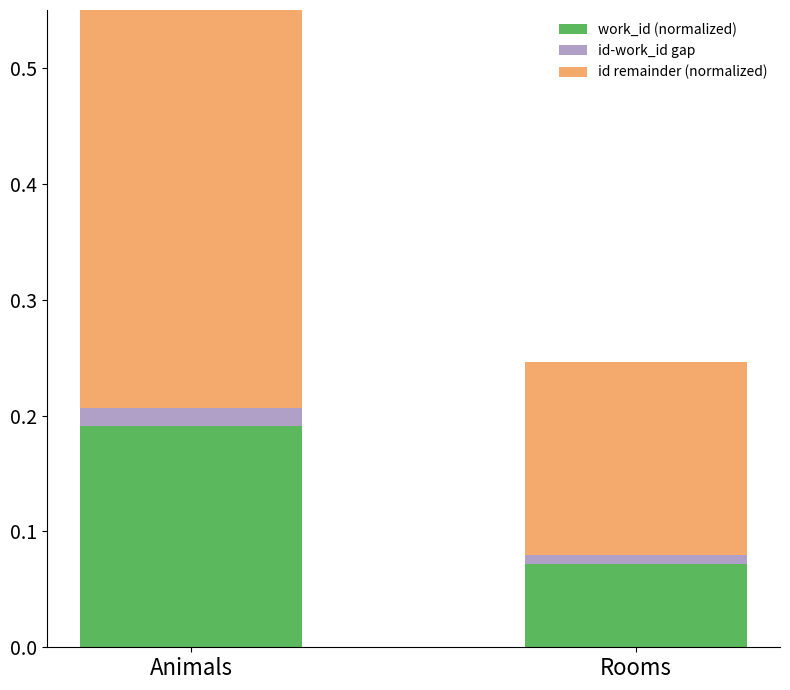

At how many categories does at least one series exceed 0?

2